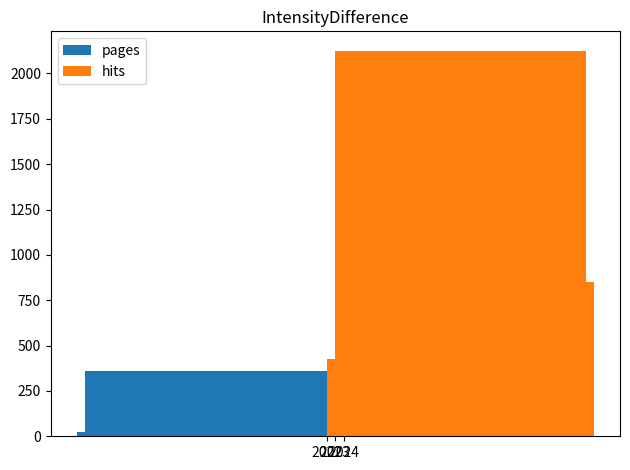

Is the value of hits at 2023 greater than the value of pages at 2022?

Yes